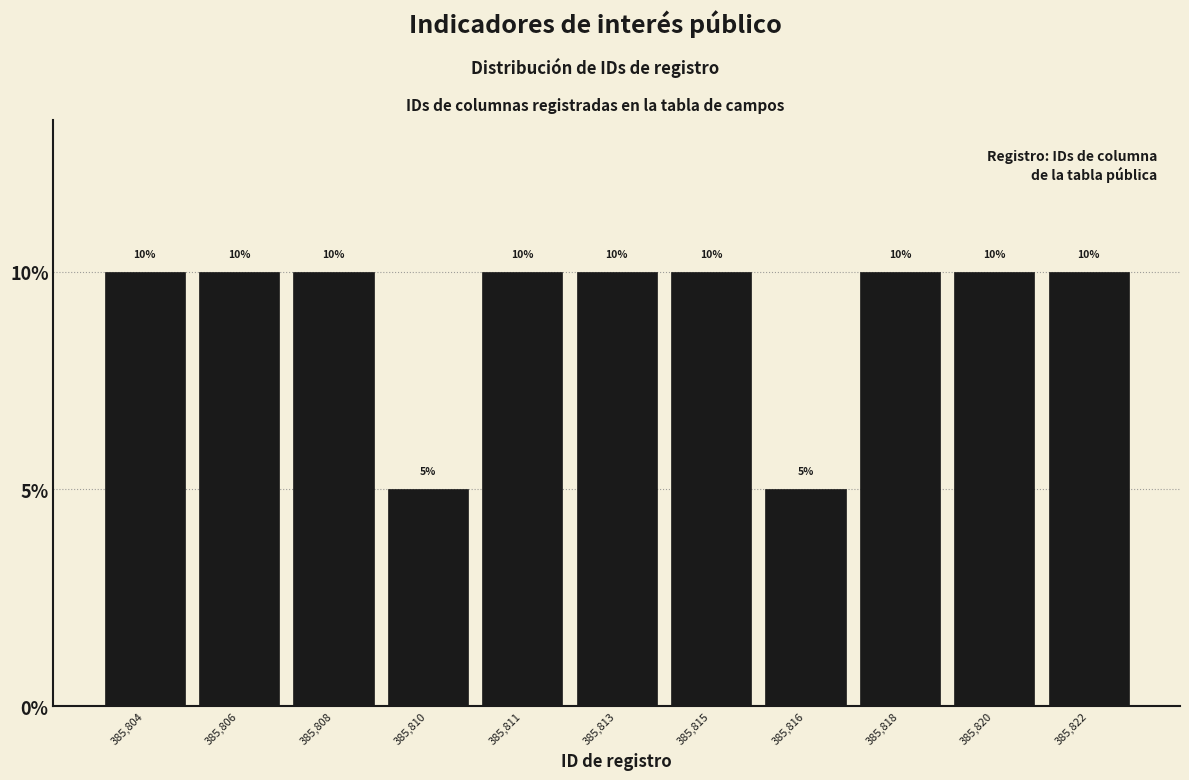

Reading right to left, transcribe all the data shown in this chart.

385,822=10	385,820=10	385,818=10	385,816=5	385,815=10	385,813=10	385,811=10	385,810=5	385,808=10	385,806=10	385,804=10